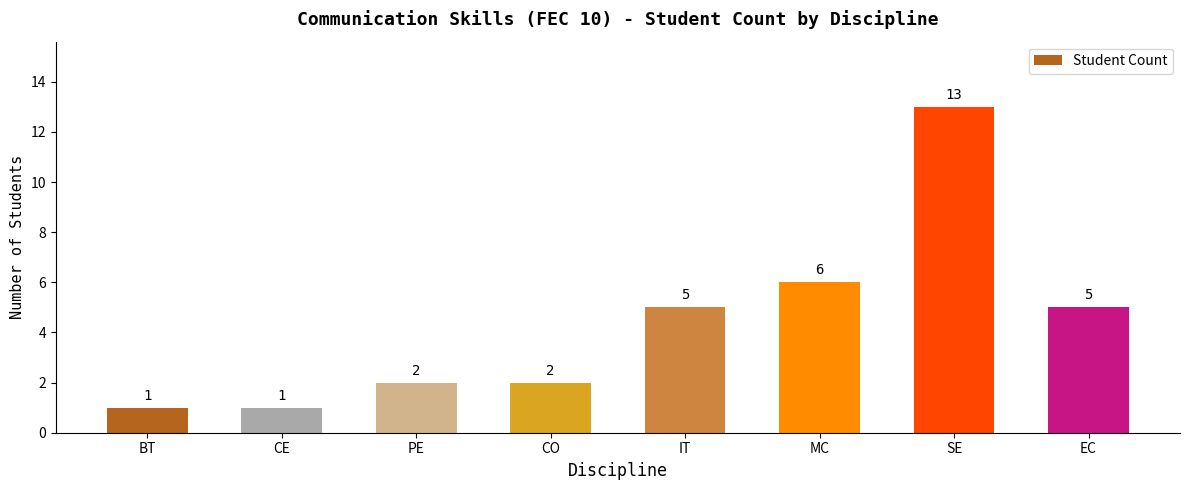

True or false: the data shows 2 at IT.

False